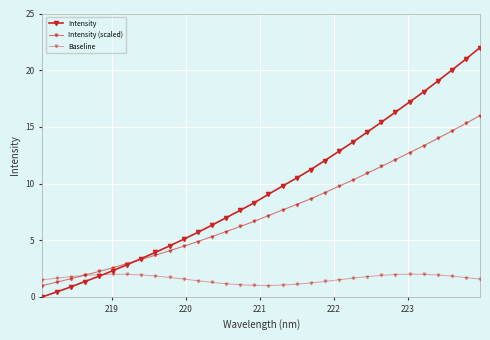

Does the chart display data point markers on the line(s)?

Yes